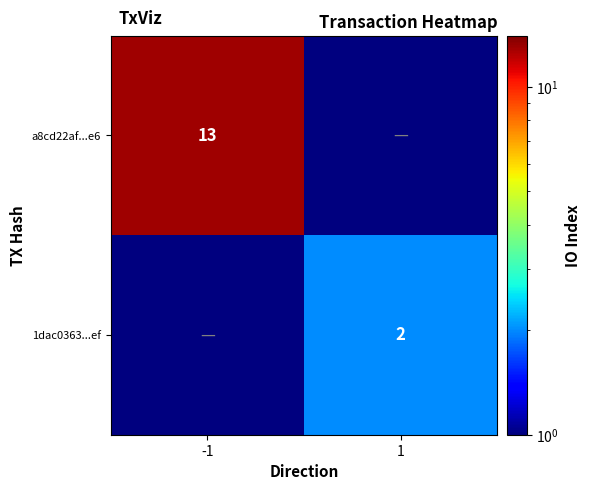

Is the value of a8cd22af...e6 at -1 greater than the value of 1dac0363...ef at 1?

Yes